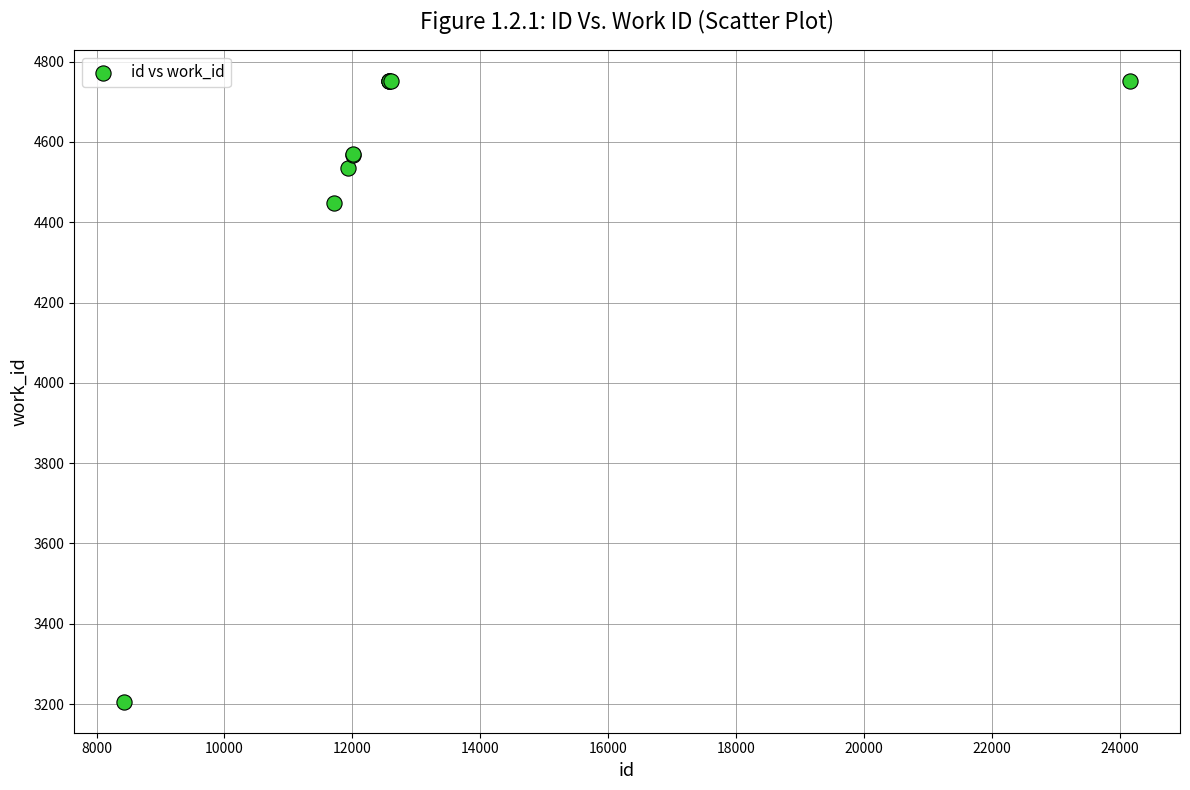

What Y value in the scatter plot is closest to 3979?

4449